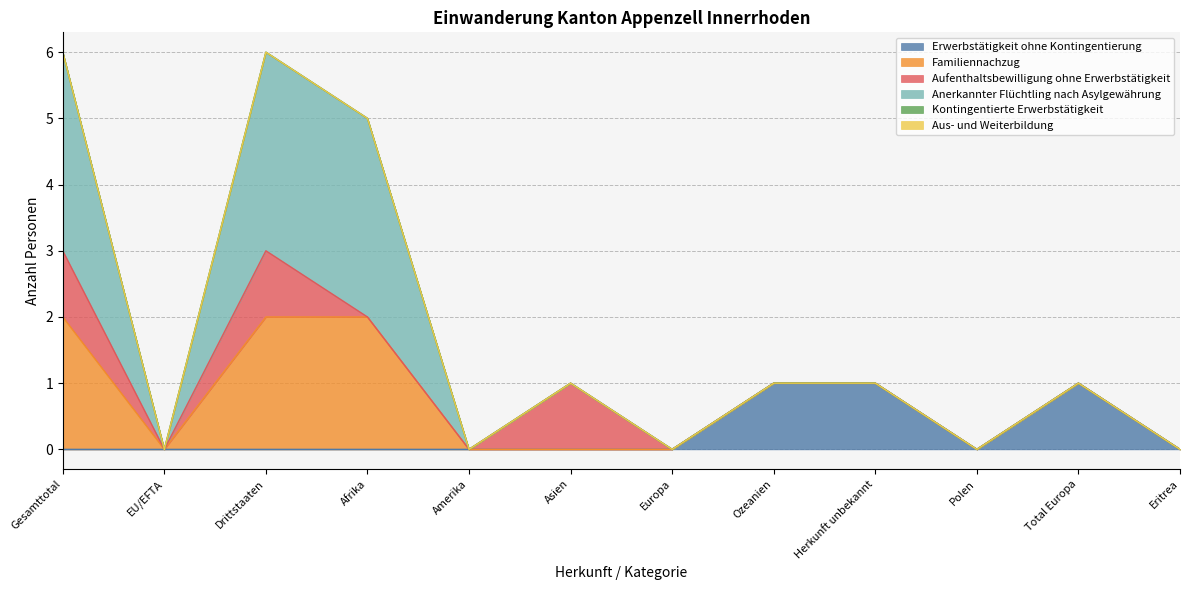

What position from the left is Ozeanien?

8